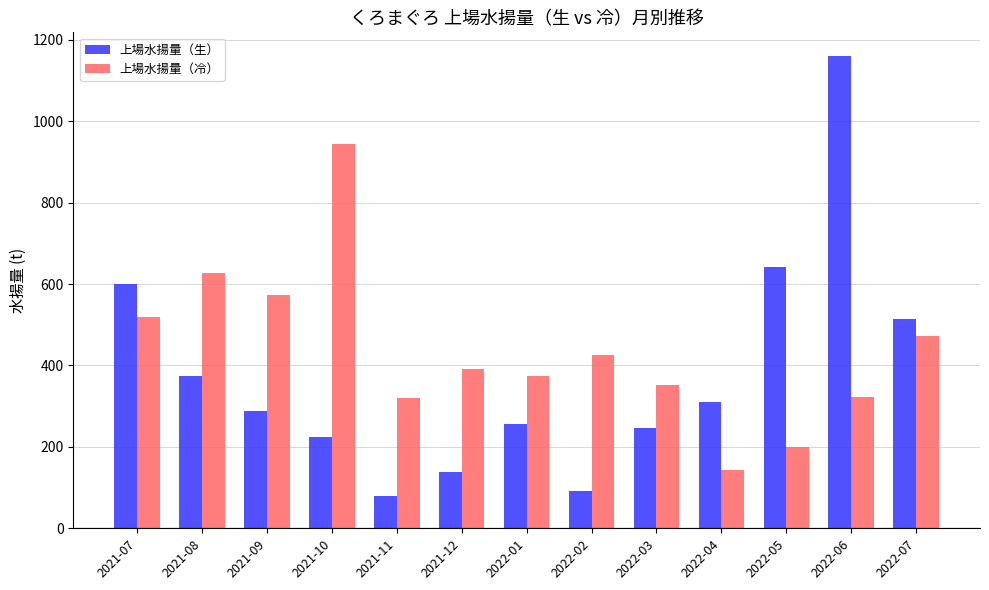

True or false: 上場水揚量（生） has a value of 91.3 at 2022-02.

True